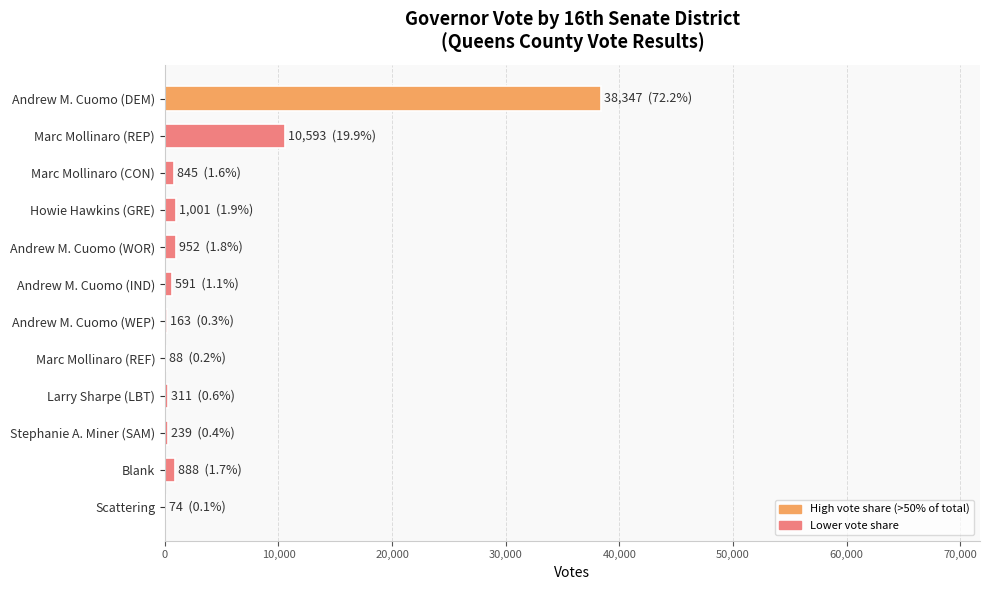

Between Andrew M. Cuomo (DEM) and Marc Mollinaro (REP), which is larger?

Andrew M. Cuomo (DEM)